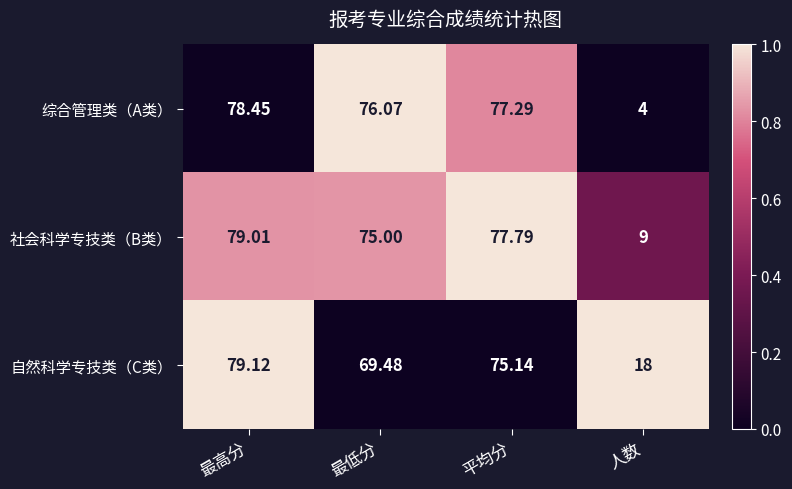

Count the number of data series in this chart.

3